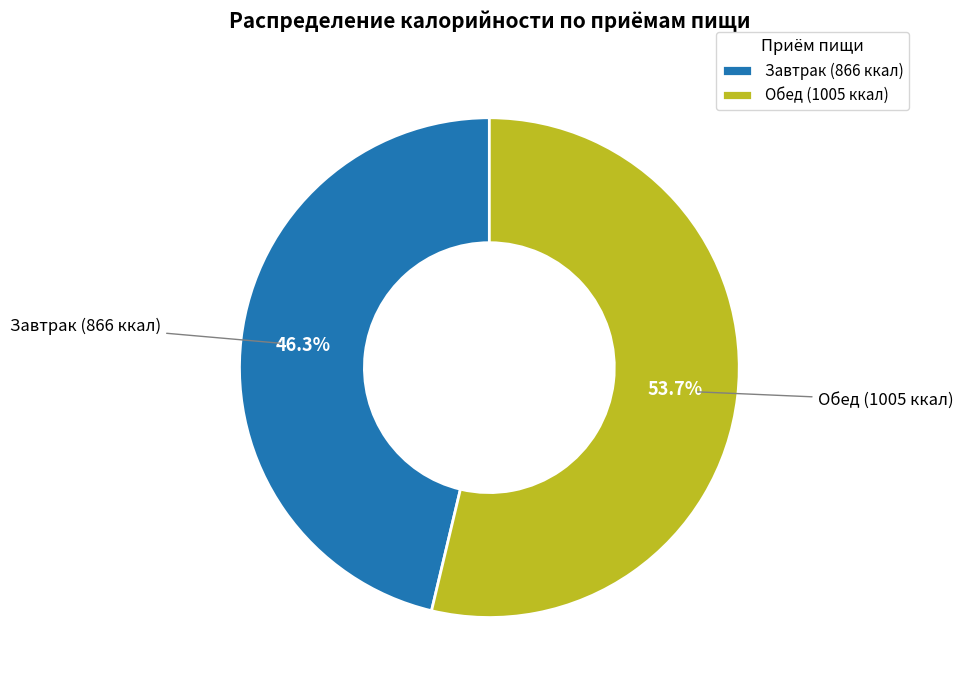

How many segments does this pie chart have?

2